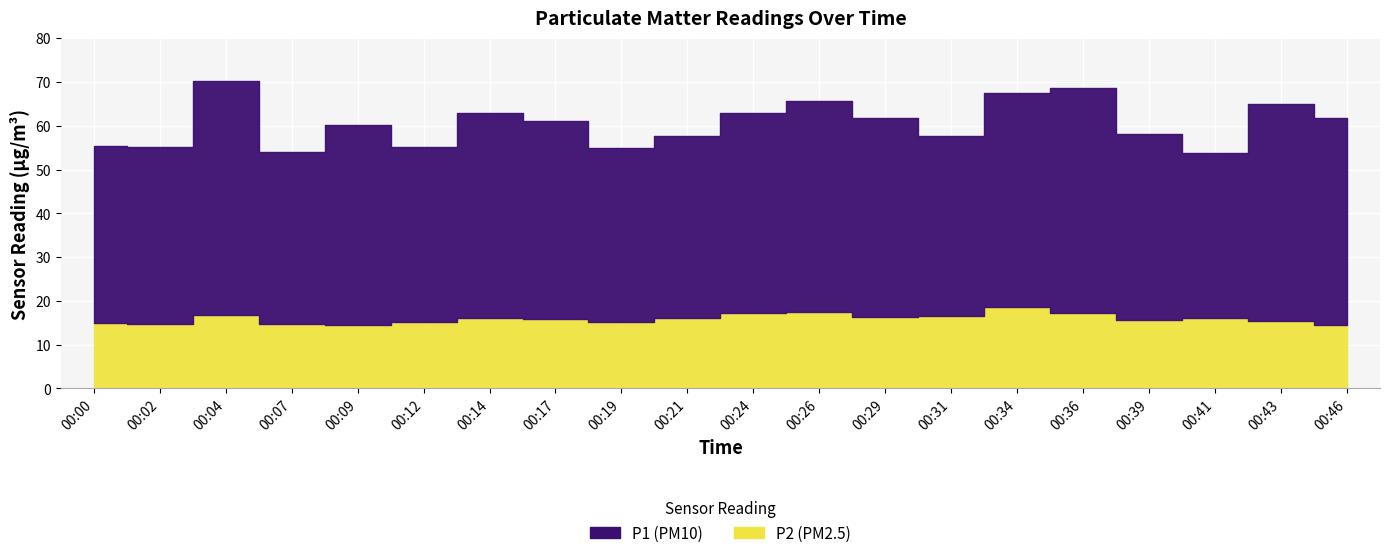

How many lines are shown in the chart?

2